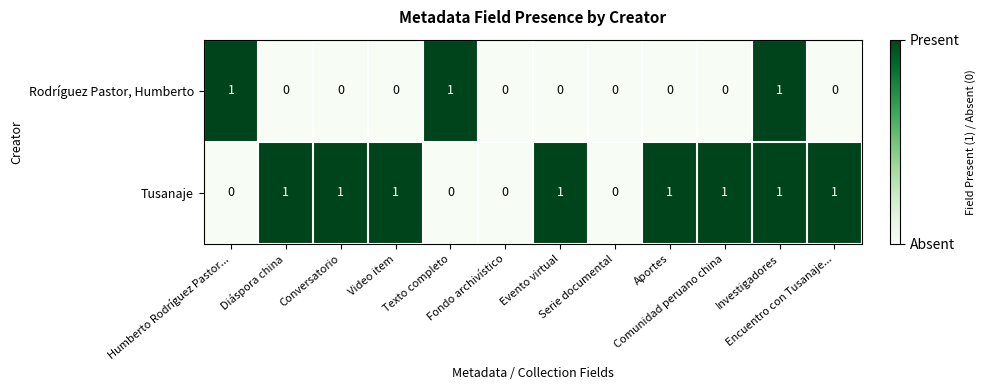

What is the sum of all Tusanaje values?

8